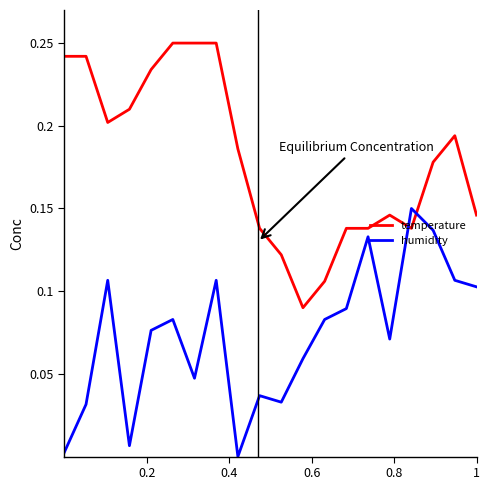

List the series in order of their peak value, lowest first.

humidity, temperature